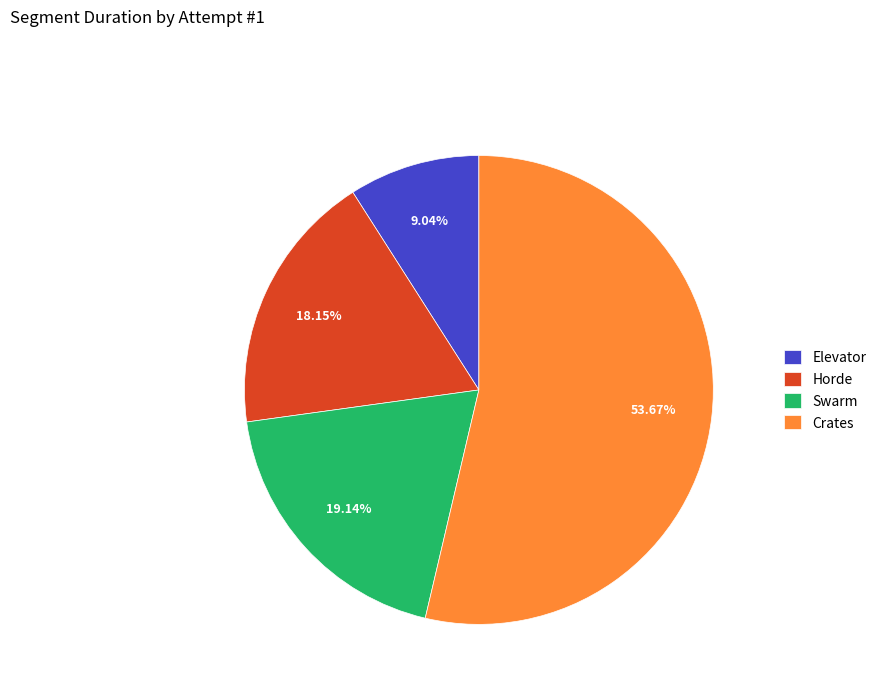

Which category has the smallest portion of the pie?

Elevator